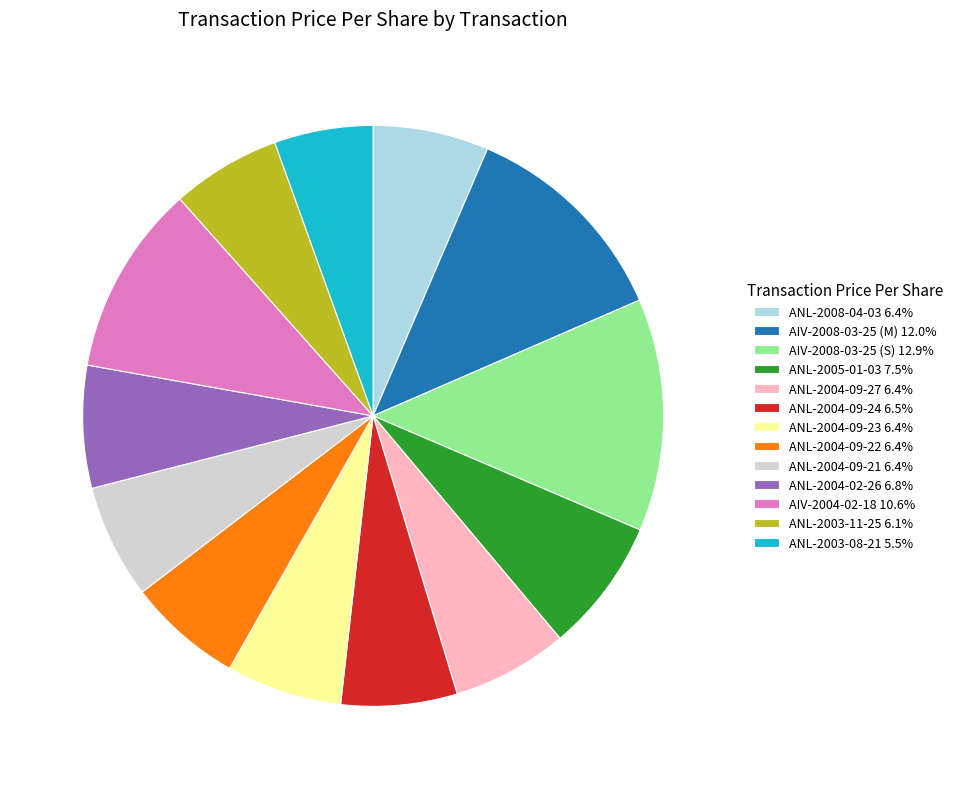

The ANL-2004-09-24 slice represents 1% of the pie. True or false?

False